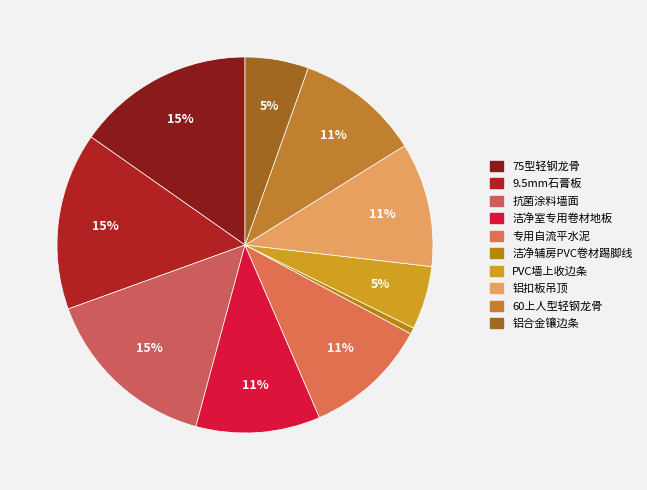

Approximately how many times larger is the value at 75型轻钢龙骨 compared to 9.5mm石膏板?

1.0